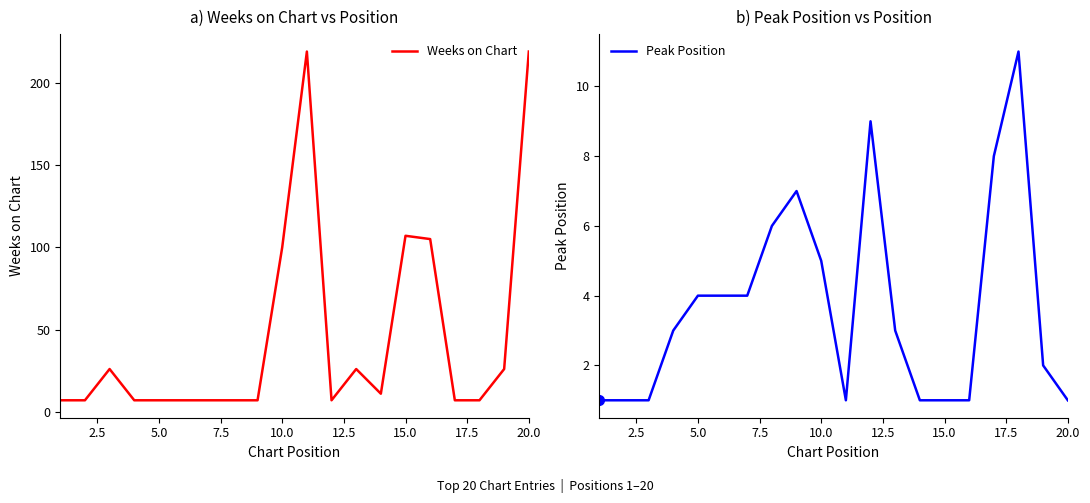

What is the maximum value for Weeks on Chart?

219